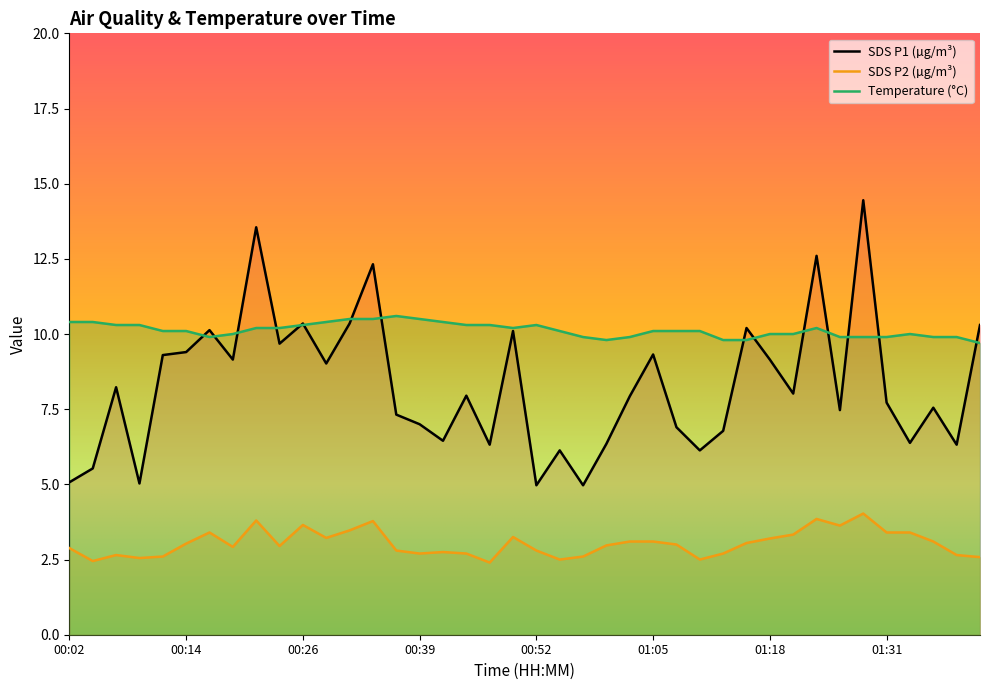

What is the average value of the Temp series?

10.1